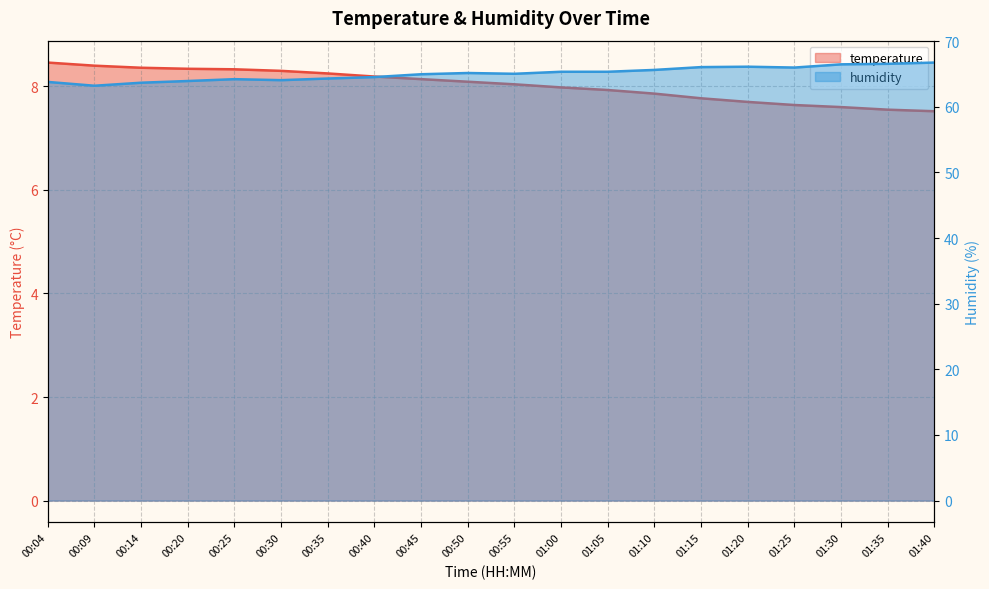

What is the difference between the maximum and second lowest values in the humidity series?

3.1